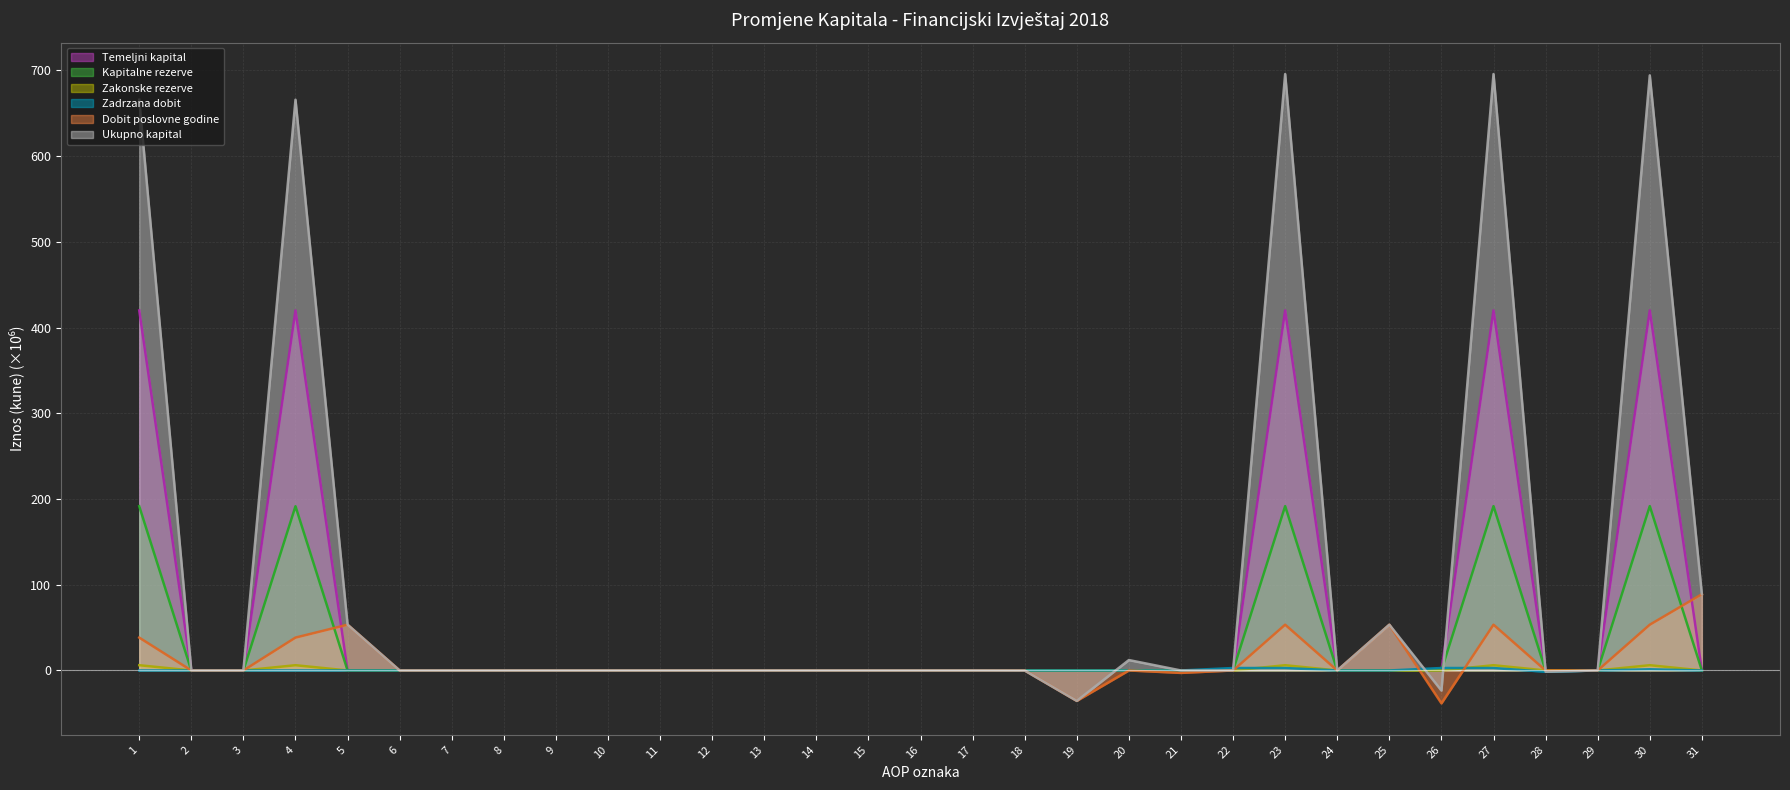

Rank the series at 24 from highest to lowest value.

Temeljni kapital, Kapitalne rezerve, Zakonske rezerve, Zadrzana dobit, Dobit poslovne godine, Ukupno kapital